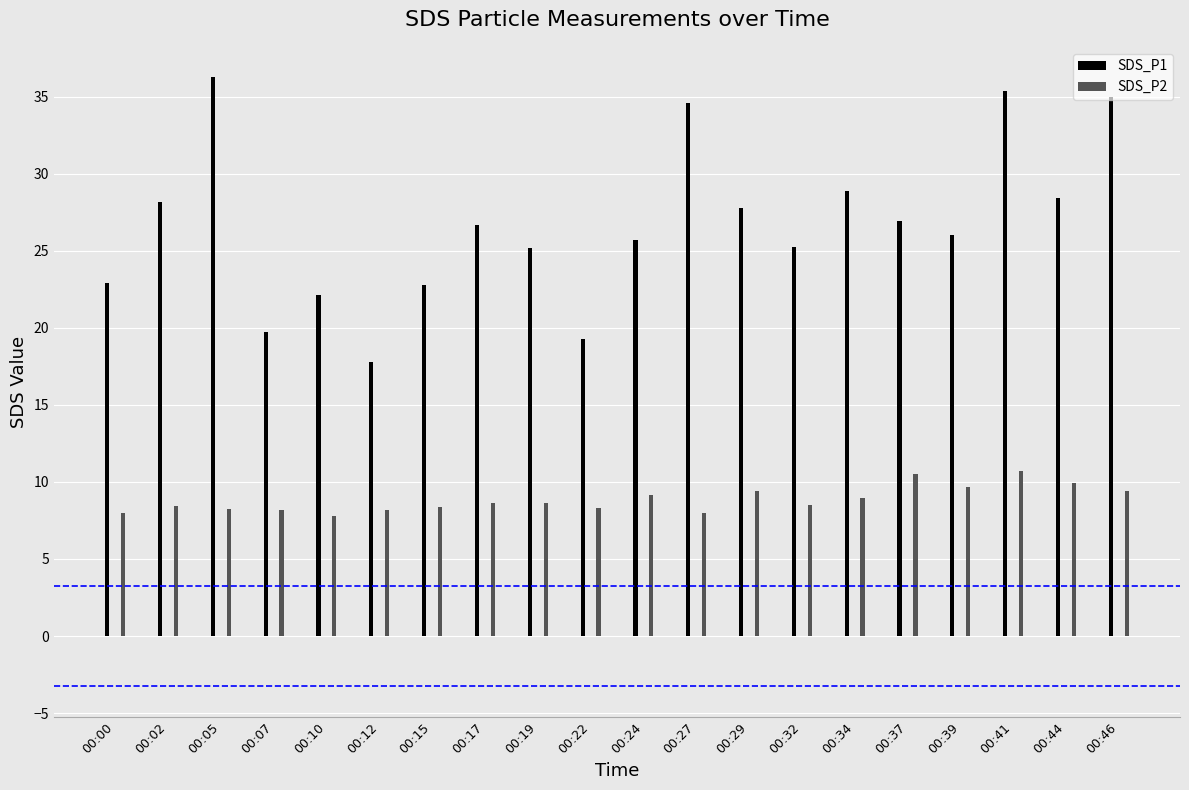

What is the average value of the SDS_P1 series?

26.7